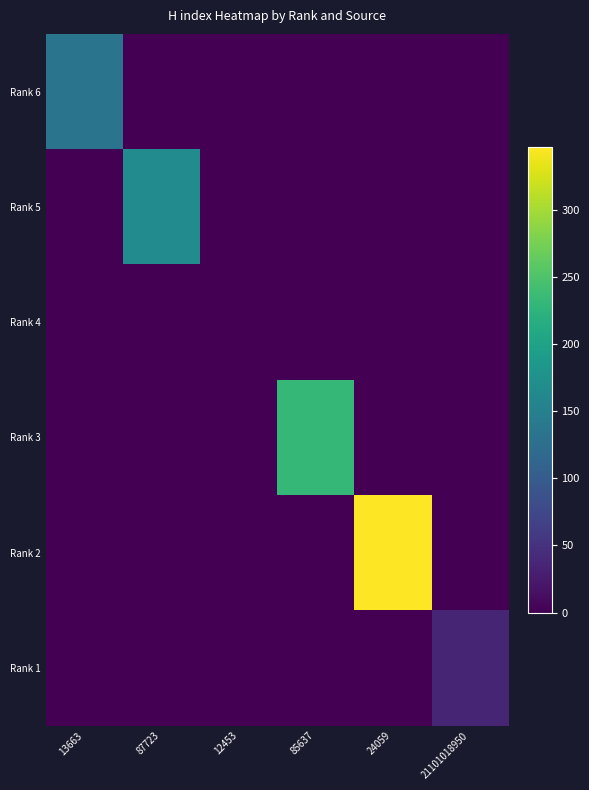

What is the spread (max minus min) of values at 24059?

347